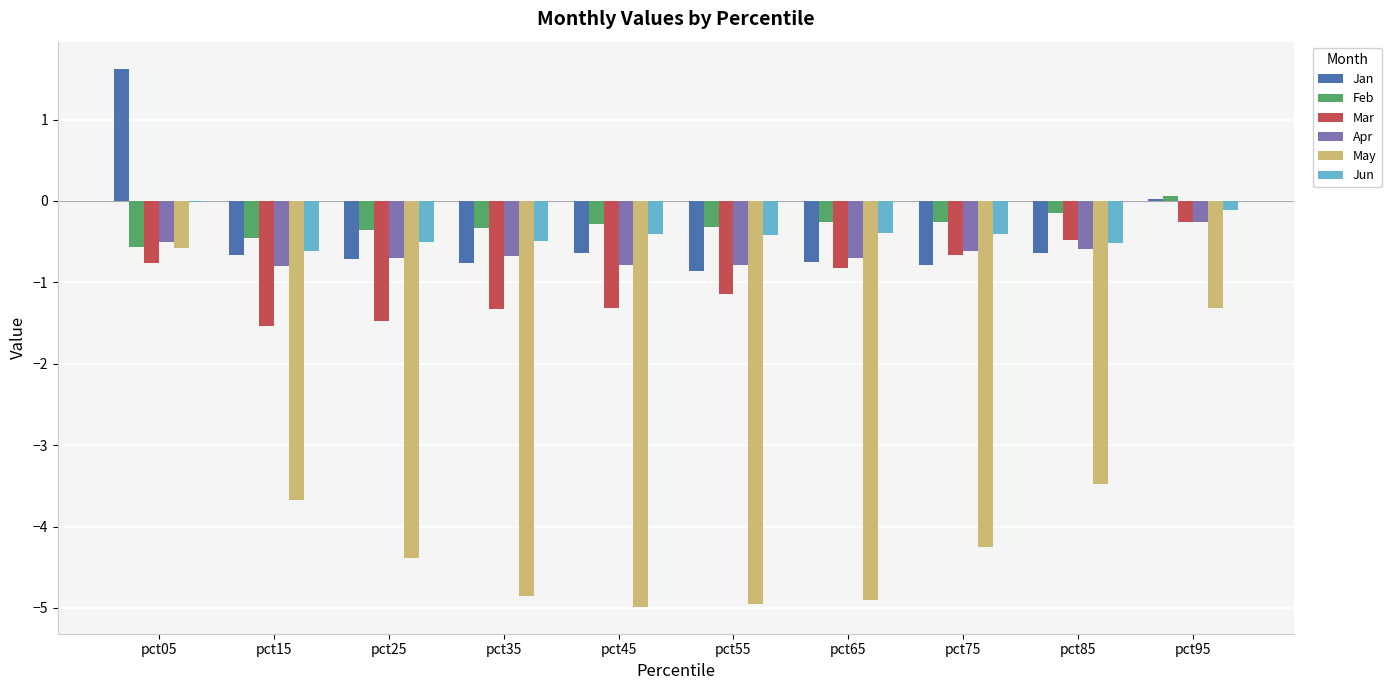

Between pct15 and pct95, which series saw the biggest shift?

May